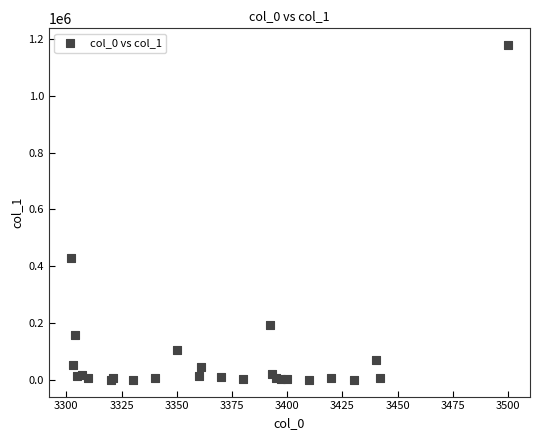

What Y value in the scatter plot is closest to 589314?

429562